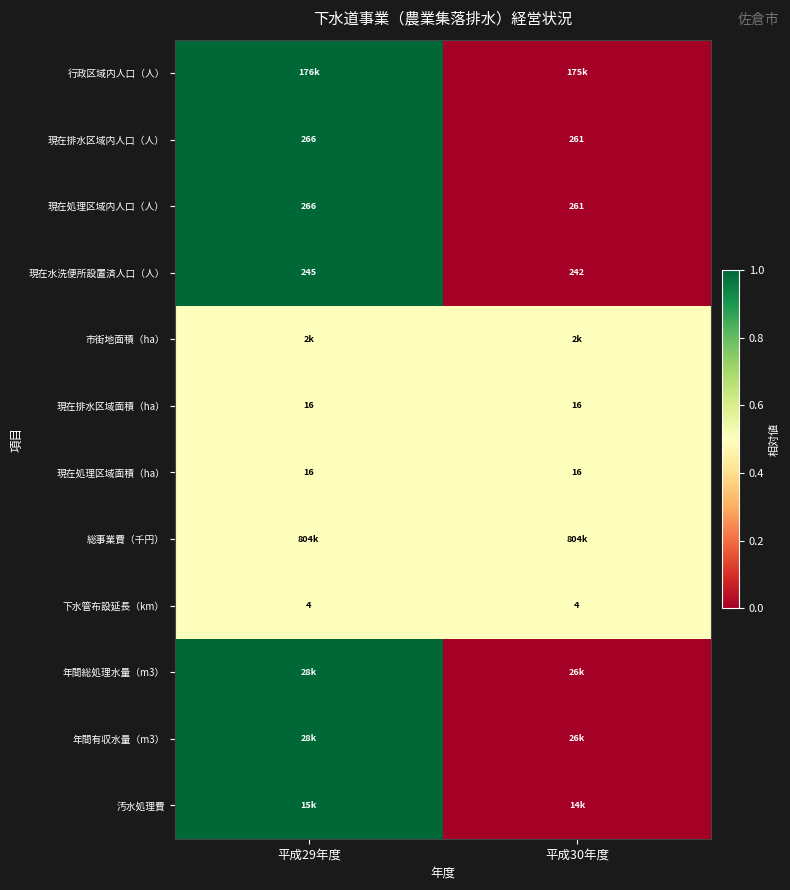

Rank the categories by 現在水洗便所設置済人口（人） value from lowest to highest.

平成30年度, 平成29年度